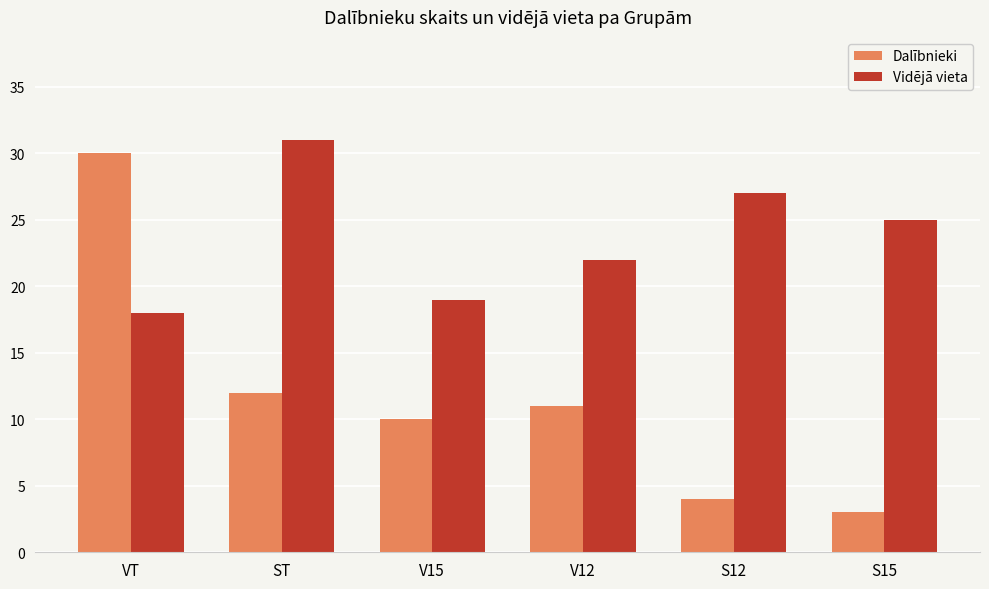

The value of Dalībnieki at S12 is 4. True or false?

True